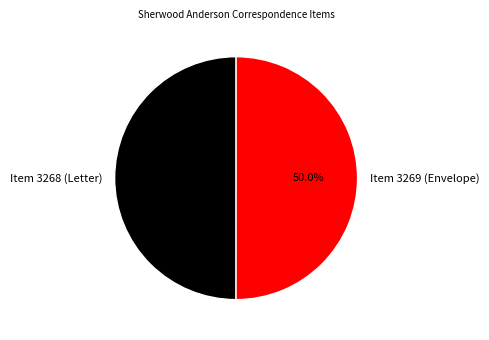

Count the number of slices in the pie.

2